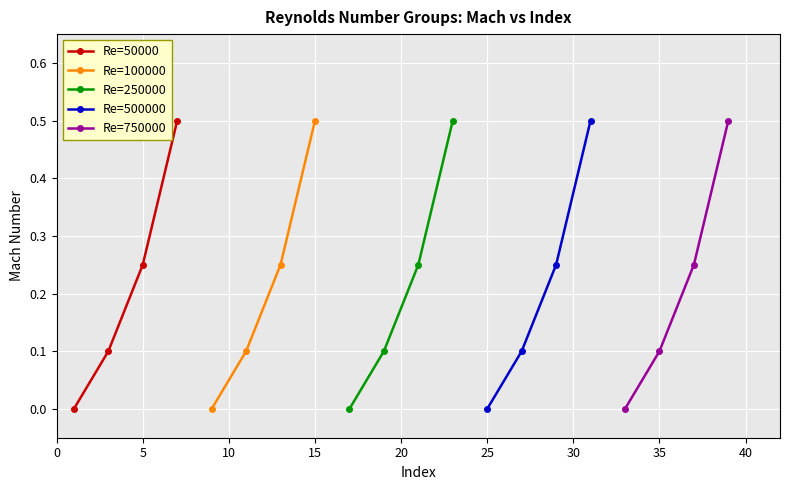

True or false: Re=750000 has more than 1 points higher than both neighbors.

False